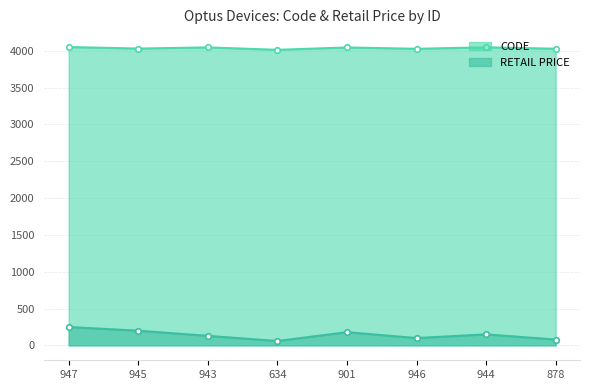

In RETAIL PRICE, how many points are higher than both neighbors (excluding endpoints)?

2